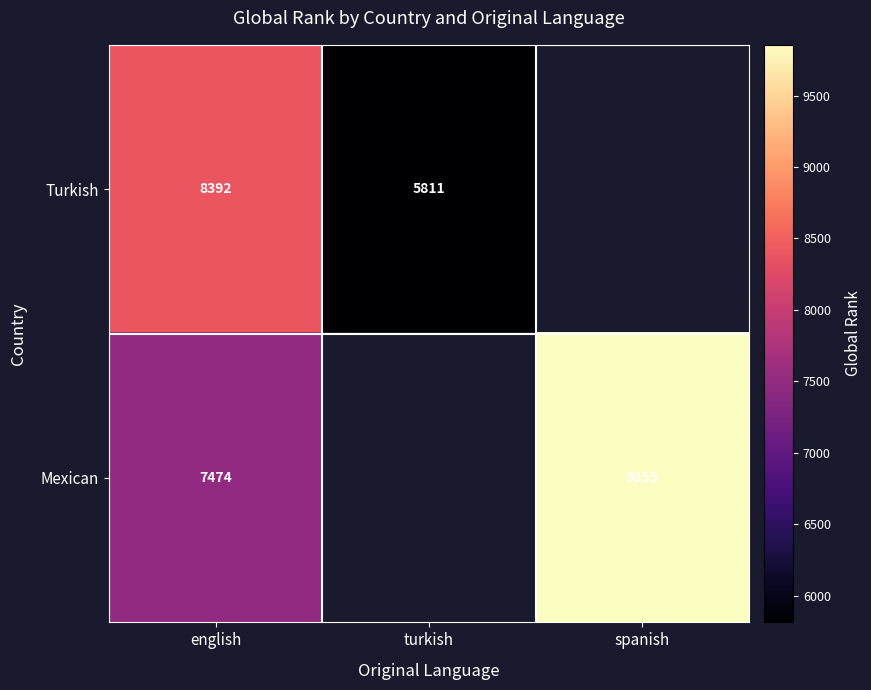

Between english and spanish, which is larger?

spanish